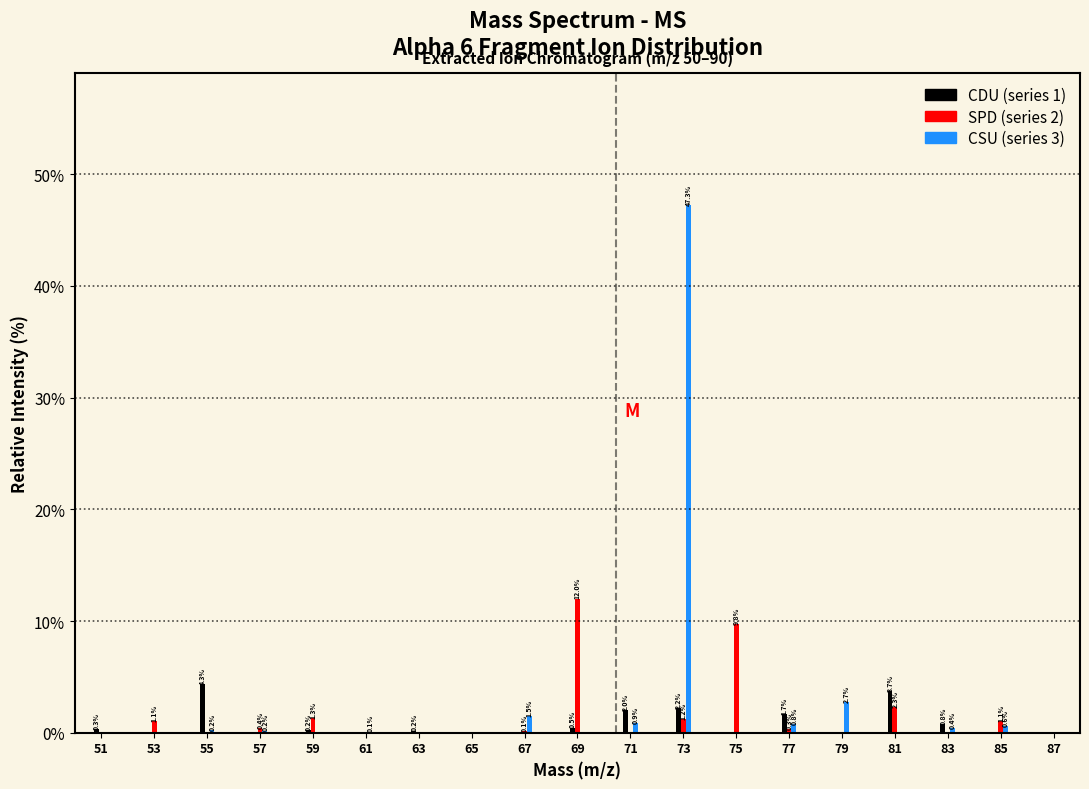

Reading left to right, list all the values displayed in this chart.

CDU: 51=0.3	53=0.0	55=4.3	57=0.0	59=0.2	61=0.0	63=0.2	65=0.0	67=0.0	69=0.5	71=2.0	73=2.2	75=0.0	77=1.7	79=0.0	81=3.7	83=0.8	85=0.0	87=0.0
SPD: 51=0.0	53=1.1	55=0.0	57=0.4	59=1.3	61=0.0	63=0.0	65=0.0	67=0.1	69=12.0	71=0.0	73=1.2	75=9.8	77=0.3	79=0.0	81=2.3	83=0.0	85=1.1	87=0.0
CSU: 51=0.0	53=0.0	55=0.2	57=0.2	59=0.0	61=0.1	63=0.0	65=0.0	67=1.5	69=0.0	71=0.9	73=47.3	75=0.0	77=0.8	79=2.7	81=0.0	83=0.4	85=0.6	87=0.0